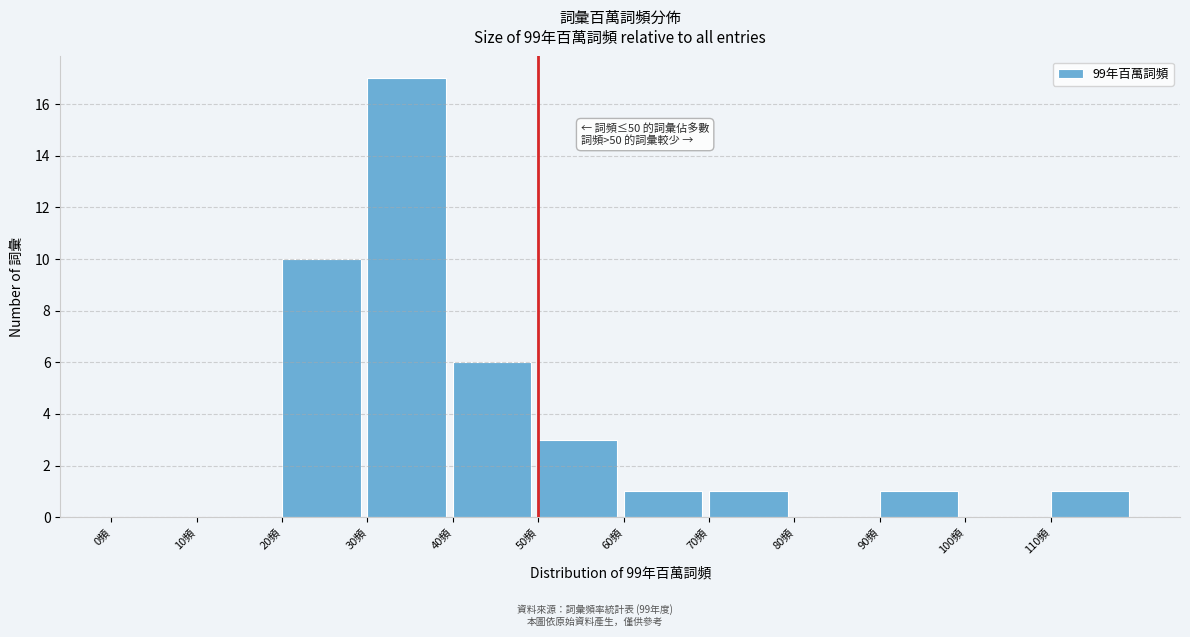

Which range on the x-axis has the tallest bar?

30 to 40